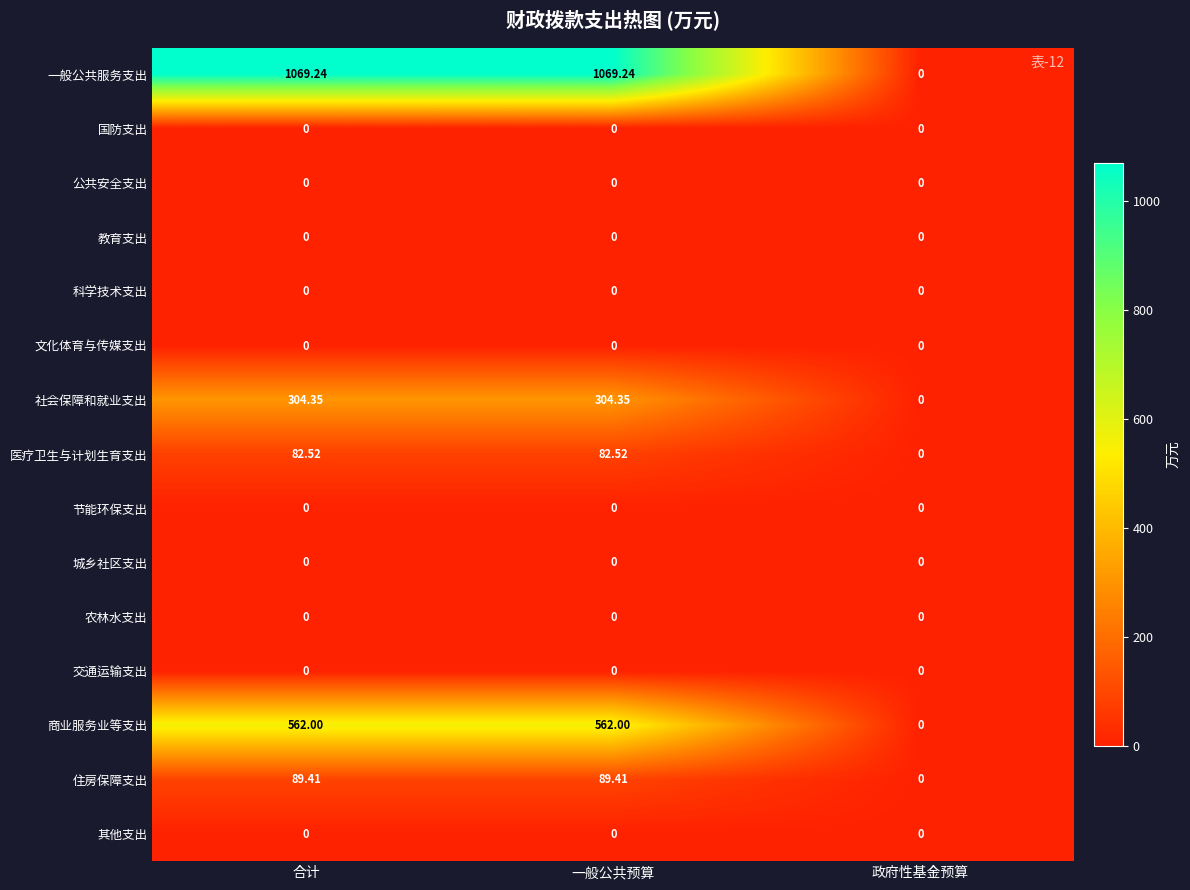

Which series has the largest total across all categories?

一般公共服务支出